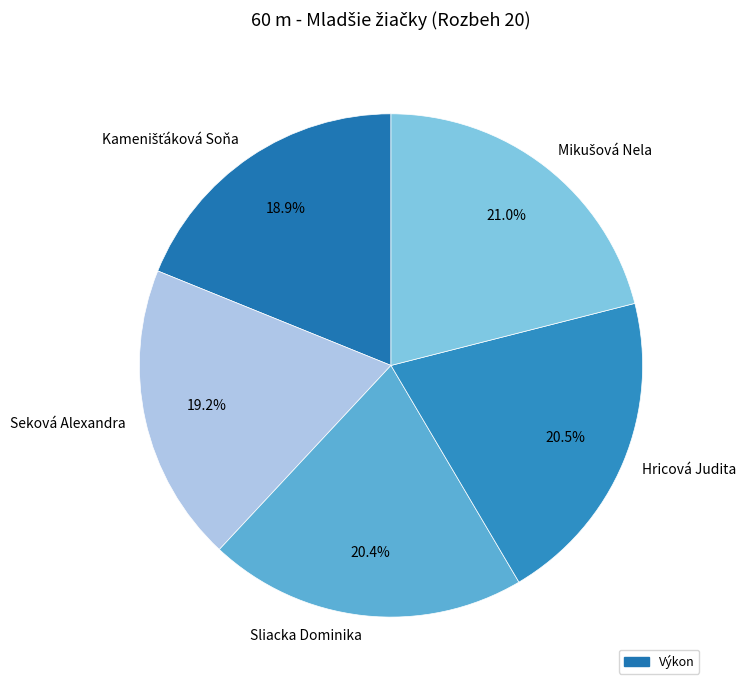

Approximately how many times larger is the value at Seková Alexandra compared to Hricová Judita?

0.9